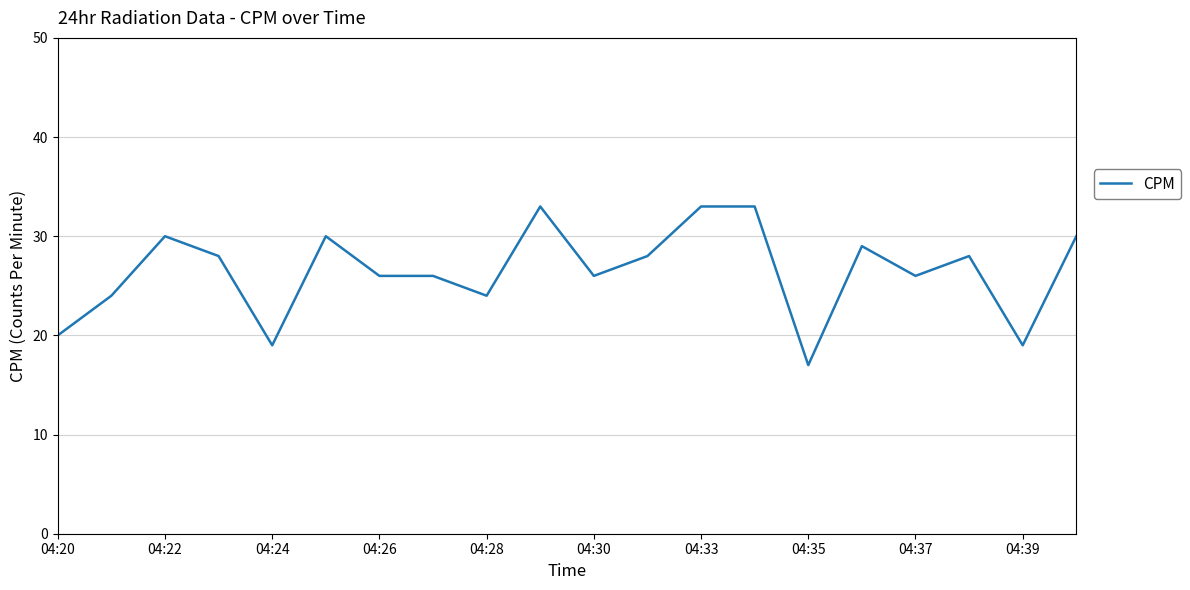

What is the greatest value displayed?

33